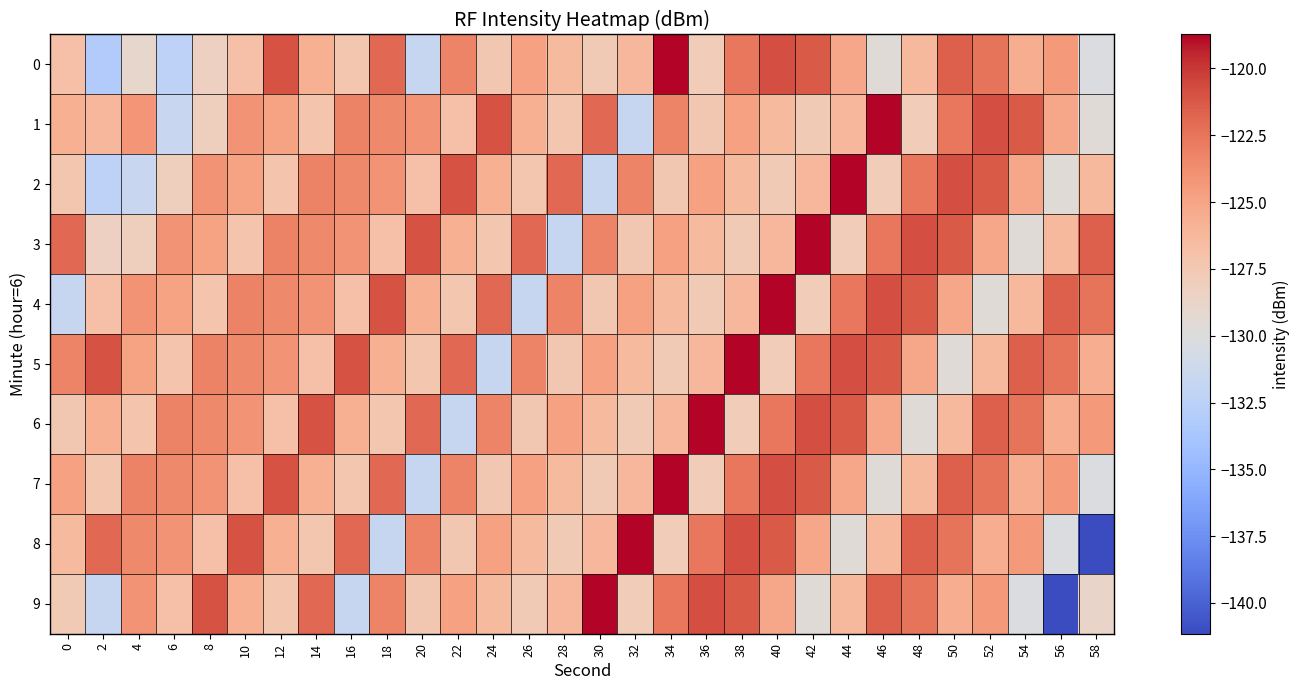

Reading left to right, transcribe all the data shown in this chart.

0: 0=-126.8	2=-133.2	4=-128.9	6=-132.4	8=-128.4	10=-126.8	12=-121.0	14=-125.7	16=-127.4	18=-121.9	20=-131.8	22=-123.2	24=-127.4	26=-124.8	28=-126.4	30=-127.7	32=-126.2	34=-118.7	36=-127.9	38=-122.6	40=-120.8	42=-121.3	44=-125.1	46=-129.6	48=-126.3	50=-121.6	52=-122.4	54=-125.5	56=-124.3	58=-130.2
1: 0=-125.7	2=-126.3	4=-124.1	6=-131.6	8=-128.1	10=-124.0	12=-124.9	14=-127.2	16=-123.1	18=-123.5	20=-124.0	22=-126.8	24=-121.0	26=-125.7	28=-127.4	30=-121.9	32=-131.8	34=-123.2	36=-127.4	38=-124.8	40=-126.4	42=-127.7	44=-126.2	46=-118.7	48=-127.9	50=-122.6	52=-120.8	54=-121.3	56=-125.1	58=-129.6
2: 0=-127.4	2=-132.4	4=-131.6	6=-128.1	8=-124.0	10=-124.9	12=-127.2	14=-123.1	16=-123.5	18=-124.0	20=-126.8	22=-121.0	24=-125.7	26=-127.4	28=-121.9	30=-131.8	32=-123.2	34=-127.4	36=-124.8	38=-126.4	40=-127.7	42=-126.2	44=-118.7	46=-127.9	48=-122.6	50=-120.8	52=-121.3	54=-125.1	56=-129.6	58=-126.3
3: 0=-121.9	2=-128.4	4=-128.1	6=-124.0	8=-124.9	10=-127.2	12=-123.1	14=-123.5	16=-124.0	18=-126.8	20=-121.0	22=-125.7	24=-127.4	26=-121.9	28=-131.8	30=-123.2	32=-127.4	34=-124.8	36=-126.4	38=-127.7	40=-126.2	42=-118.7	44=-127.9	46=-122.6	48=-120.8	50=-121.3	52=-125.1	54=-129.6	56=-126.3	58=-121.6
4: 0=-131.8	2=-126.8	4=-124.0	6=-124.9	8=-127.2	10=-123.1	12=-123.5	14=-124.0	16=-126.8	18=-121.0	20=-125.7	22=-127.4	24=-121.9	26=-131.8	28=-123.2	30=-127.4	32=-124.8	34=-126.4	36=-127.7	38=-126.2	40=-118.7	42=-127.9	44=-122.6	46=-120.8	48=-121.3	50=-125.1	52=-129.6	54=-126.3	56=-121.6	58=-122.4
5: 0=-123.2	2=-121.0	4=-124.9	6=-127.2	8=-123.1	10=-123.5	12=-124.0	14=-126.8	16=-121.0	18=-125.7	20=-127.4	22=-121.9	24=-131.8	26=-123.2	28=-127.4	30=-124.8	32=-126.4	34=-127.7	36=-126.2	38=-118.7	40=-127.9	42=-122.6	44=-120.8	46=-121.3	48=-125.1	50=-129.6	52=-126.3	54=-121.6	56=-122.4	58=-125.5
6: 0=-127.4	2=-125.7	4=-127.2	6=-123.1	8=-123.5	10=-124.0	12=-126.8	14=-121.0	16=-125.7	18=-127.4	20=-121.9	22=-131.8	24=-123.2	26=-127.4	28=-124.8	30=-126.4	32=-127.7	34=-126.2	36=-118.7	38=-127.9	40=-122.6	42=-120.8	44=-121.3	46=-125.1	48=-129.6	50=-126.3	52=-121.6	54=-122.4	56=-125.5	58=-124.3
7: 0=-124.8	2=-127.4	4=-123.1	6=-123.5	8=-124.0	10=-126.8	12=-121.0	14=-125.7	16=-127.4	18=-121.9	20=-131.8	22=-123.2	24=-127.4	26=-124.8	28=-126.4	30=-127.7	32=-126.2	34=-118.7	36=-127.9	38=-122.6	40=-120.8	42=-121.3	44=-125.1	46=-129.6	48=-126.3	50=-121.6	52=-122.4	54=-125.5	56=-124.3	58=-130.2
8: 0=-126.4	2=-121.9	4=-123.5	6=-124.0	8=-126.8	10=-121.0	12=-125.7	14=-127.4	16=-121.9	18=-131.8	20=-123.2	22=-127.4	24=-124.8	26=-126.4	28=-127.7	30=-126.2	32=-118.7	34=-127.9	36=-122.6	38=-120.8	40=-121.3	42=-125.1	44=-129.6	46=-126.3	48=-121.6	50=-122.4	52=-125.5	54=-124.3	56=-130.2	58=-141.2
9: 0=-127.7	2=-131.8	4=-124.0	6=-126.8	8=-121.0	10=-125.7	12=-127.4	14=-121.9	16=-131.8	18=-123.2	20=-127.4	22=-124.8	24=-126.4	26=-127.7	28=-126.2	30=-118.7	32=-127.9	34=-122.6	36=-120.8	38=-121.3	40=-125.1	42=-129.6	44=-126.3	46=-121.6	48=-122.4	50=-125.5	52=-124.3	54=-130.2	56=-141.2	58=-128.8